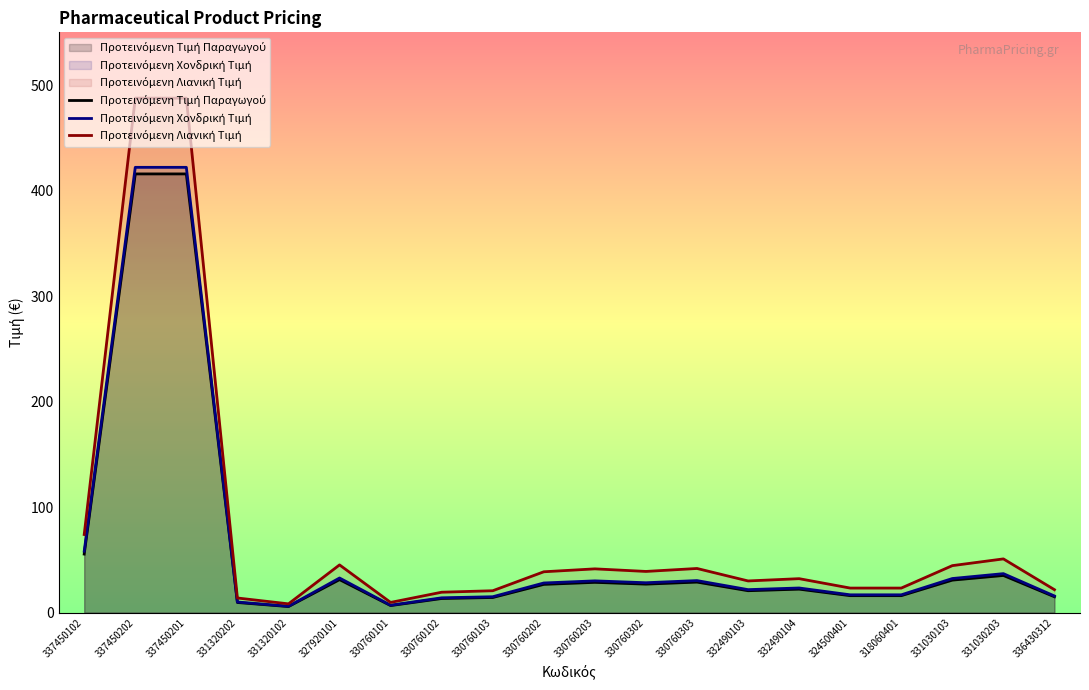

The Προτεινόμενη Τιμή Παραγωγού series shows 49.8 at 331030203. True or false?

False